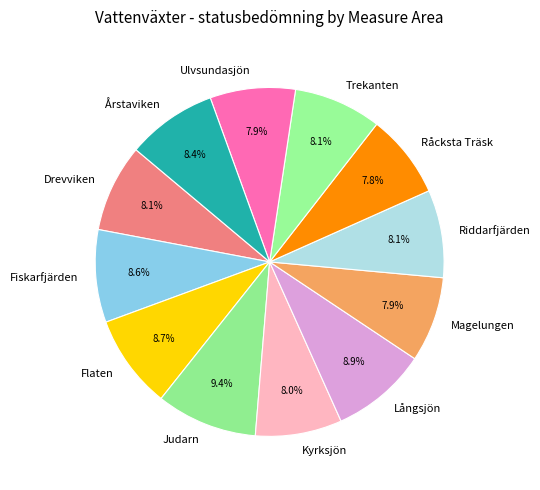

Does Kyrksjön represent more than half of the total?

No